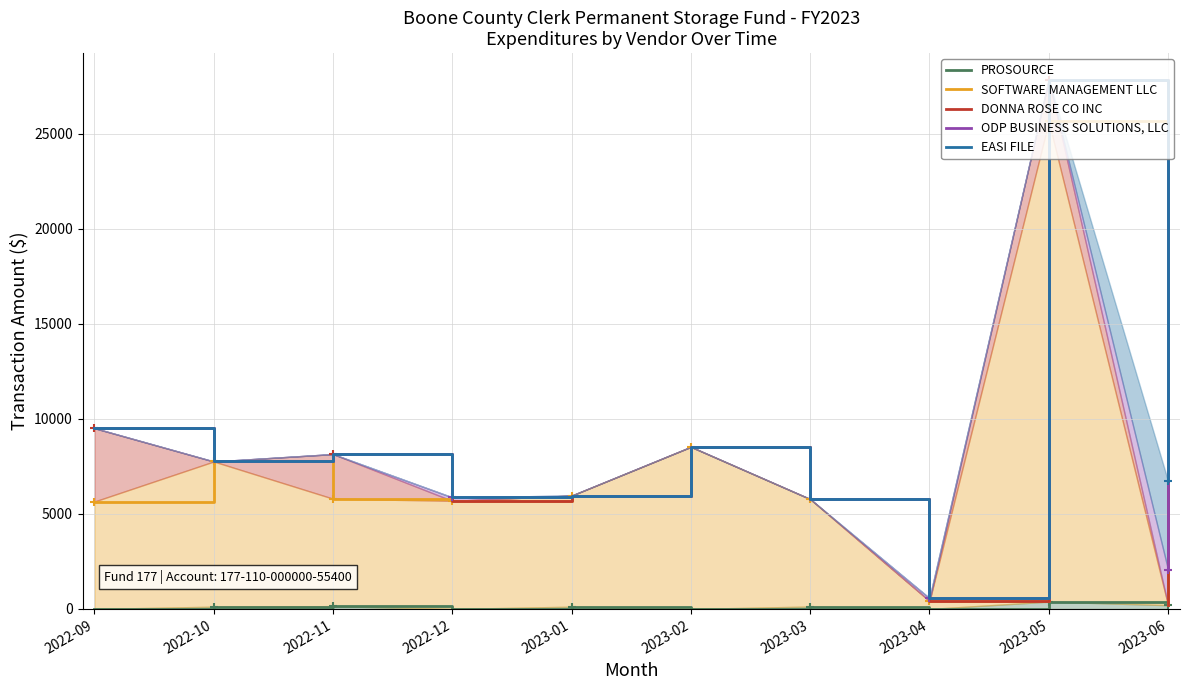

What is the label of the 4th point from the right?

2023-03